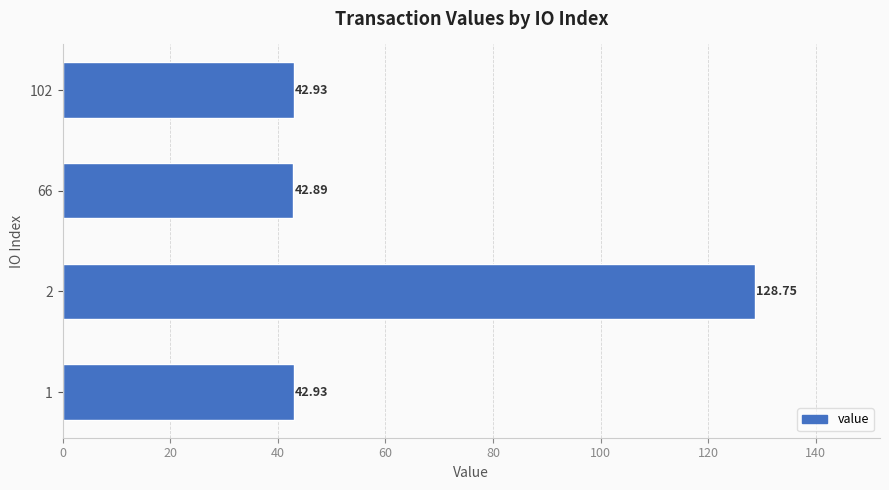

Approximately how many times larger is the value at 66 compared to 2?

0.3